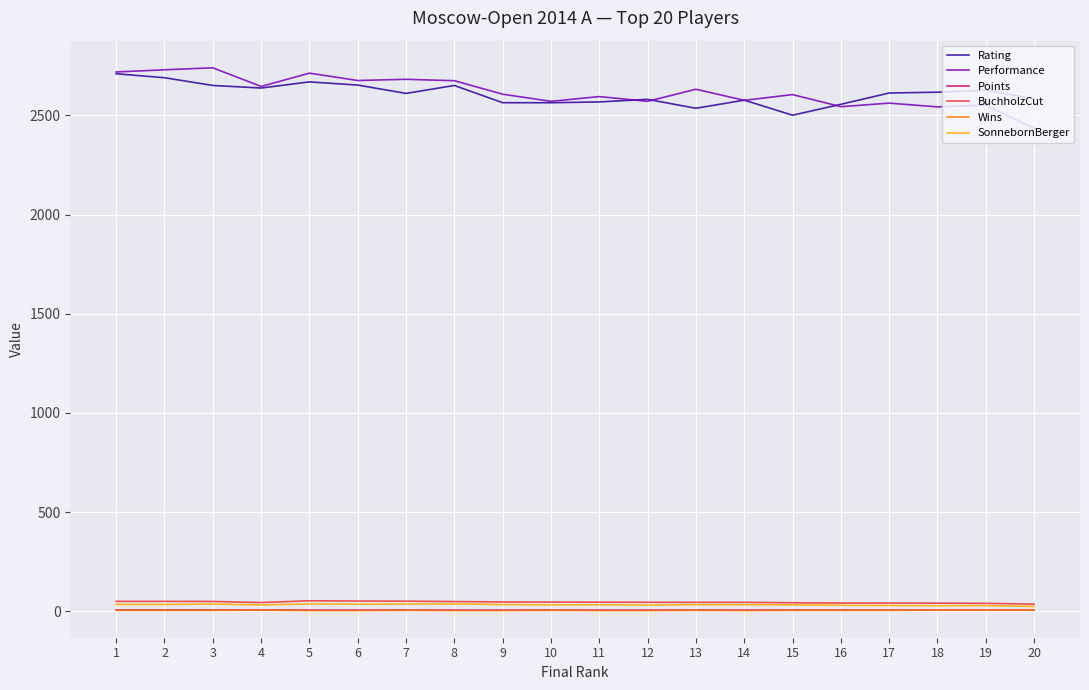

What is the difference between the highest and lowest values at 3?

2735.0